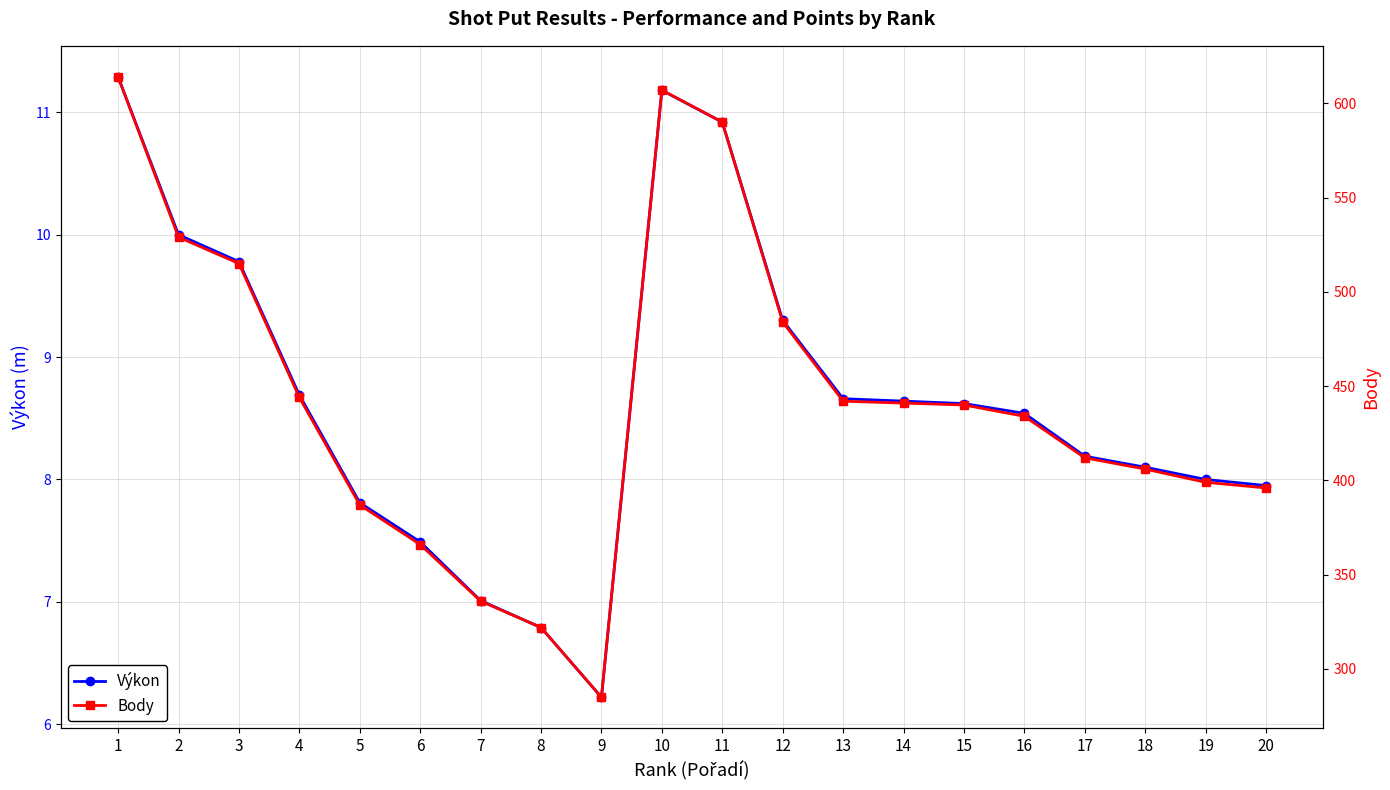

Where does the Body series first go above 440?

1